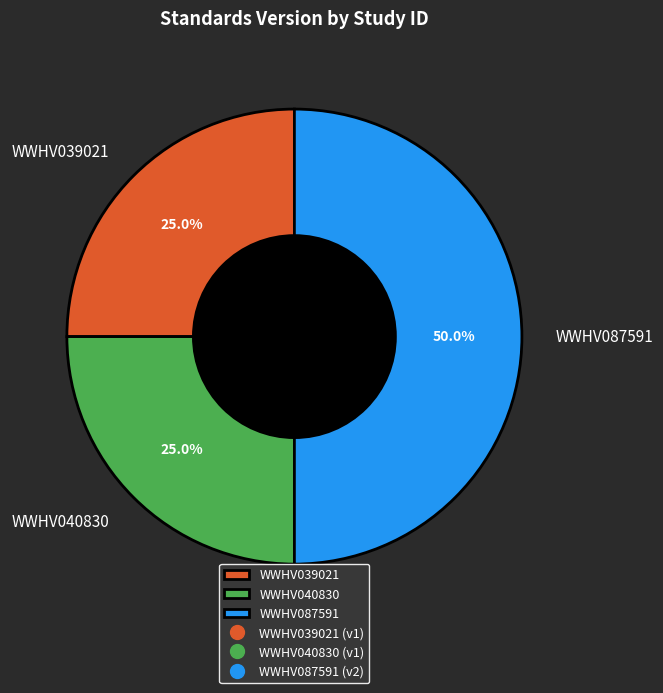

How many segments does this pie chart have?

3